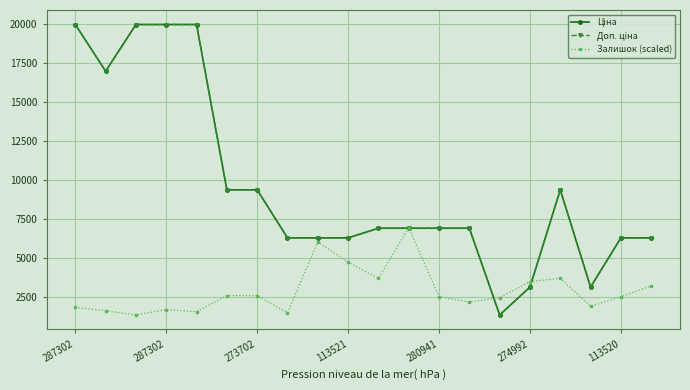

What is the smallest value displayed?

1375.0